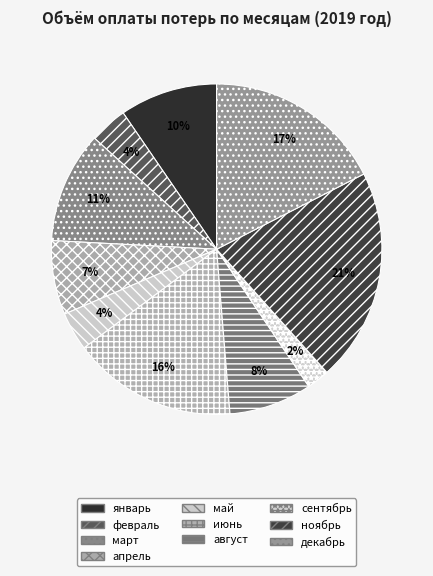

Is февраль the majority of the pie?

No